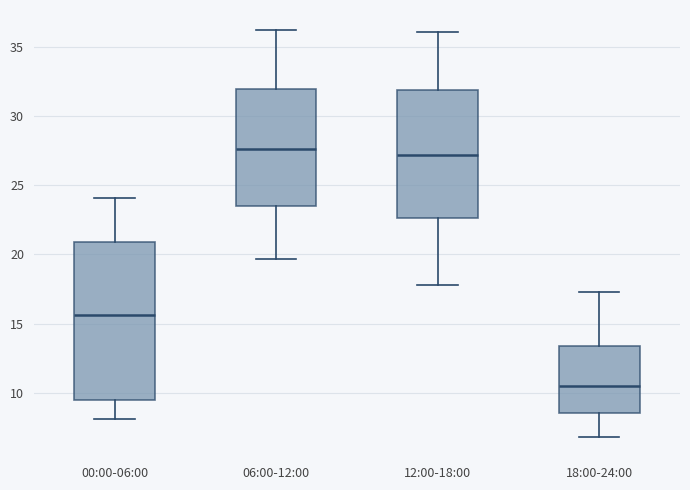

Where is the lower edge of the box for 12:00-18:00 on the y-axis? The values are not printed on the chart, so give them approximately, as read against the axis.

22.5